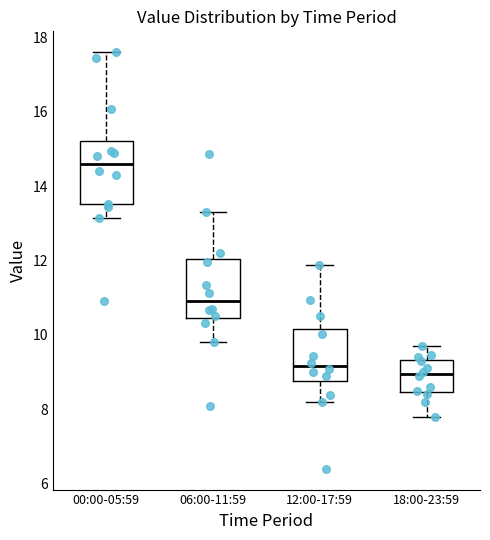

Reading left to right, read every box against the y-axis: the position of its median line, the range the box covers, and the ends of its whiskers. The values are not printed on the chart, so give them approximately, as read against the axis.

00:00-05:59: median 14.6, box 13.6 to 15.2, whiskers 13.2 to 17.6
06:00-11:59: median 11.0, box 10.4 to 12.0, whiskers 9.8 to 13.4
12:00-17:59: median 9.2, box 8.8 to 10.2, whiskers 8.2 to 11.8
18:00-23:59: median 9.0, box 8.4 to 9.4, whiskers 7.8 to 9.8